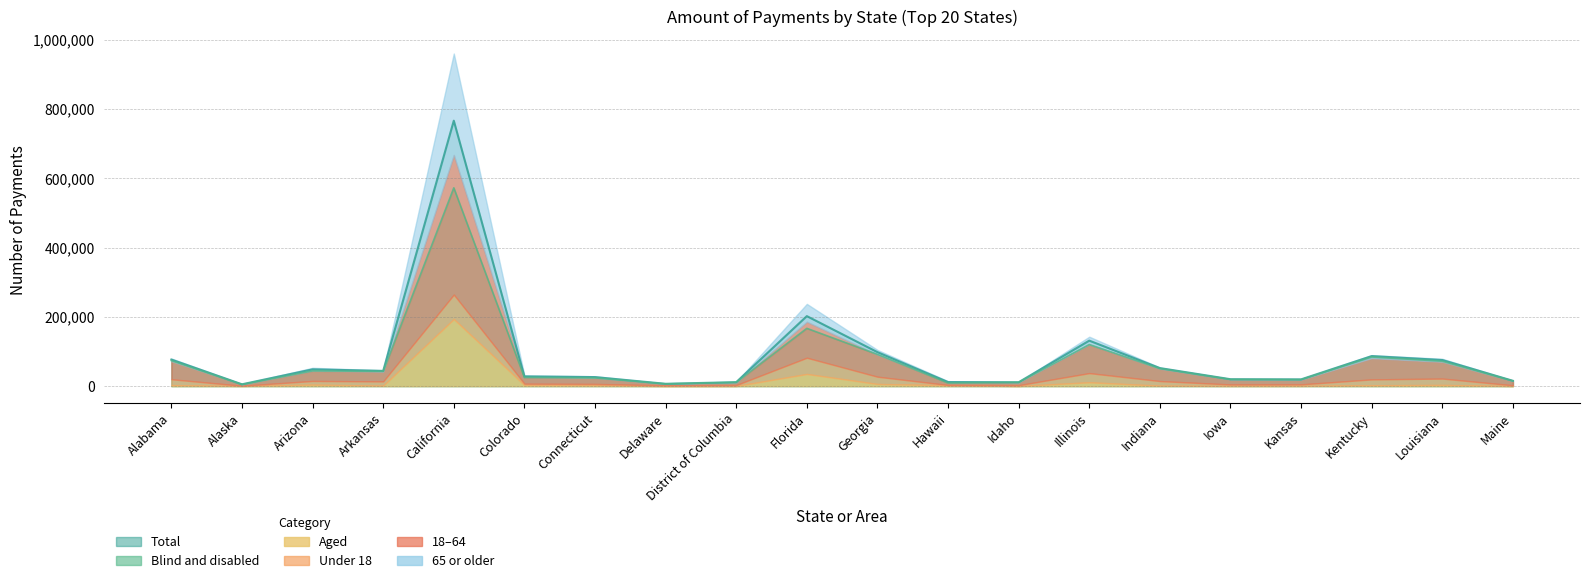

What is the label of the 19th point from the left?

Louisiana